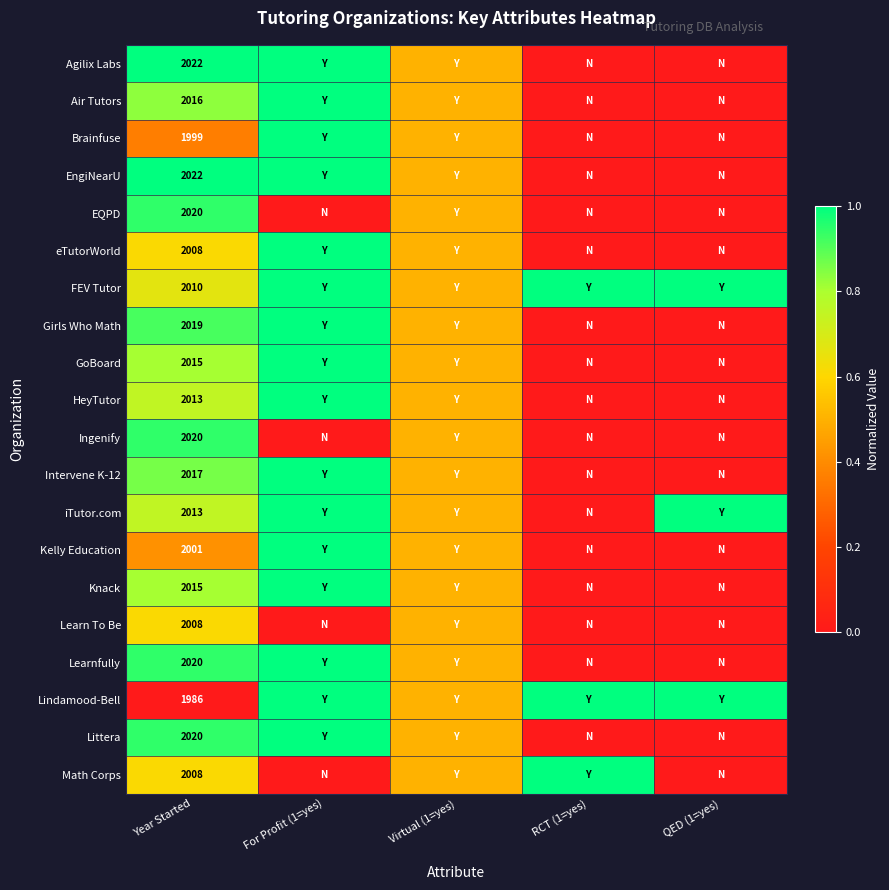

Is it true that Intervene K-12 equals 1304.5 at Year Started?

False